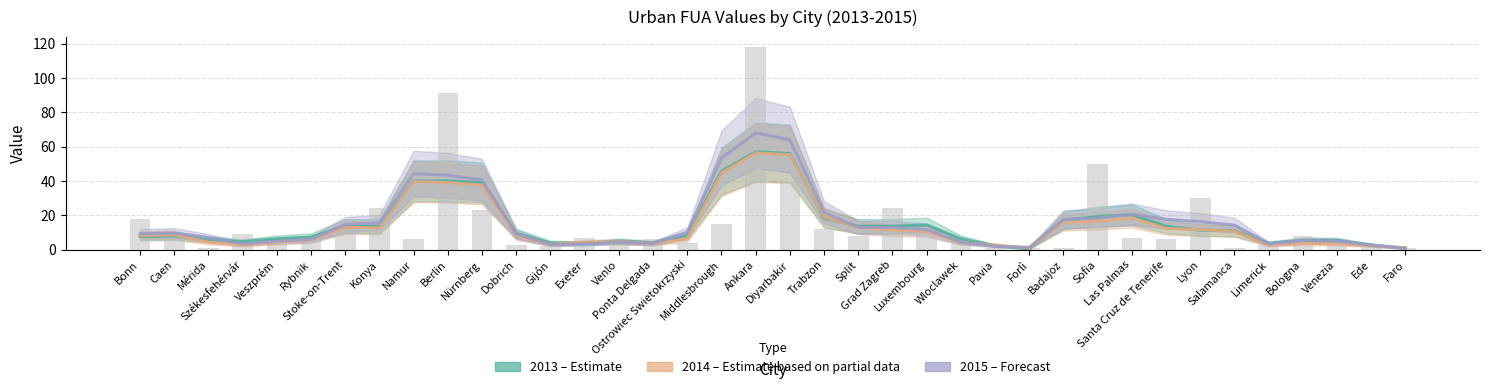

The value of 2015 (Forecast) at Bologna is 5.3. True or false?

True